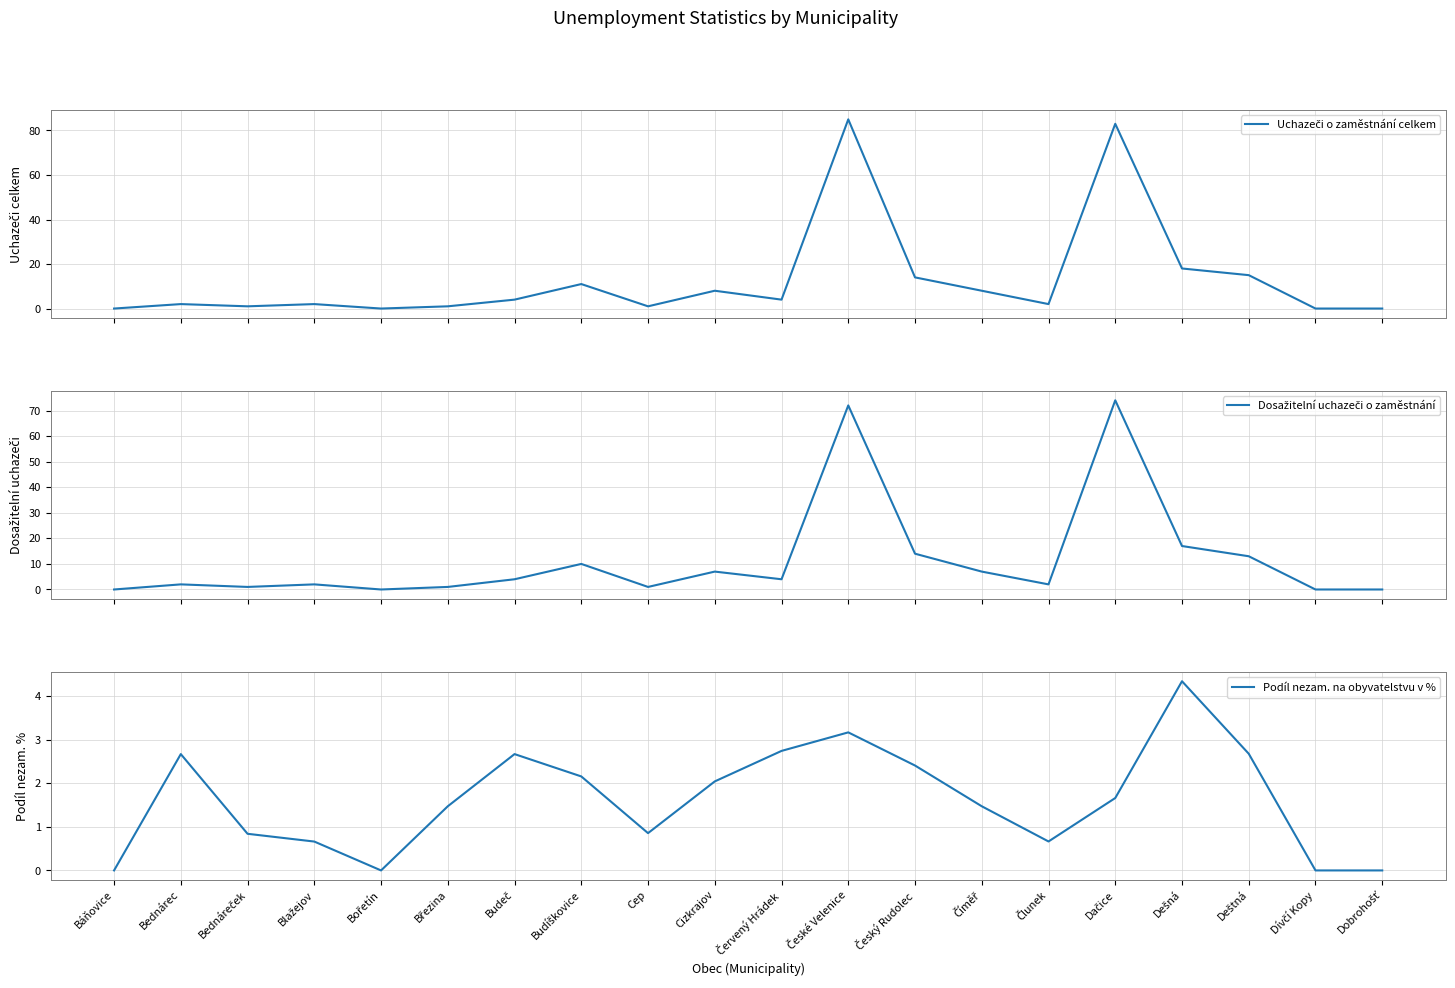

Reading left to right, what are all the values shown in this chart?

Uchazeči o zaměstnání celkem: Báňovice=0.0	Bednárec=2.0	Bednáreček=1.0	Blažejov=2.0	Bořetín=0.0	Březina=1.0	Budeč=4.0	Budíškovice=11.0	Cep=1.0	Cizkrajov=8.0	Červený Hrádek=4.0	České Velenice=85.0	Český Rudolec=14.0	Číměř=8.0	Člunek=2.0	Dačice=83.0	Dešná=18.0	Deštná=15.0	Dívčí Kopy=0.0	Dobrohošť=0.0
Dosažitelní uchazeči o zaměstnání: Báňovice=0.0	Bednárec=2.0	Bednáreček=1.0	Blažejov=2.0	Bořetín=0.0	Březina=1.0	Budeč=4.0	Budíškovice=10.0	Cep=1.0	Cizkrajov=7.0	Červený Hrádek=4.0	České Velenice=72.0	Český Rudolec=14.0	Číměř=7.0	Člunek=2.0	Dačice=74.0	Dešná=17.0	Deštná=13.0	Dívčí Kopy=0.0	Dobrohošť=0.0
Podíl nezam. na obyvatelstvu v %: Báňovice=0.0	Bednárec=2.7	Bednáreček=0.8	Blažejov=0.7	Bořetín=0.0	Březina=1.5	Budeč=2.7	Budíškovice=2.2	Cep=0.9	Cizkrajov=2.0	Červený Hrádek=2.7	České Velenice=3.2	Český Rudolec=2.4	Číměř=1.5	Člunek=0.7	Dačice=1.7	Dešná=4.3	Deštná=2.7	Dívčí Kopy=0.0	Dobrohošť=0.0